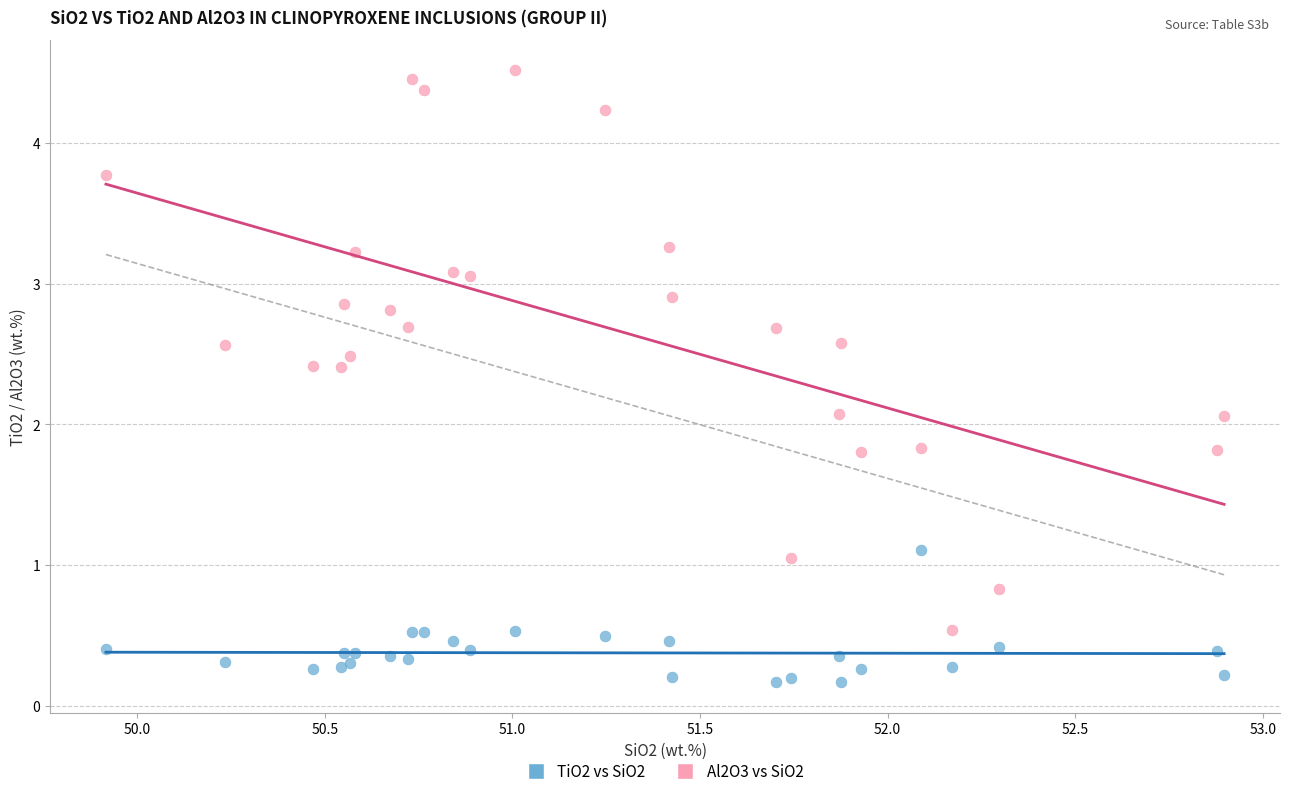

Which series contains the highest Y value?

Al2O3 vs SiO2